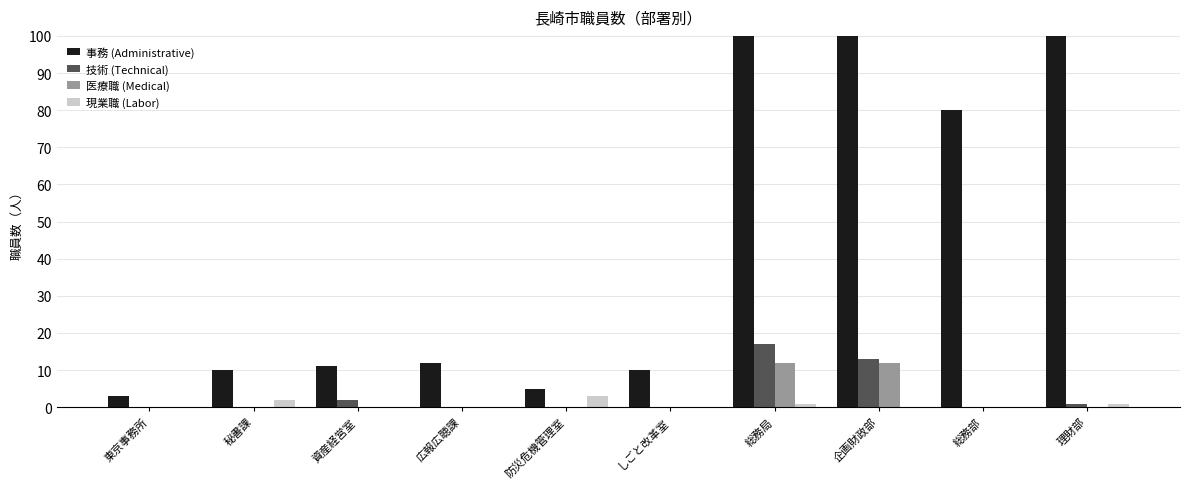

How many bars are there in each group?

4